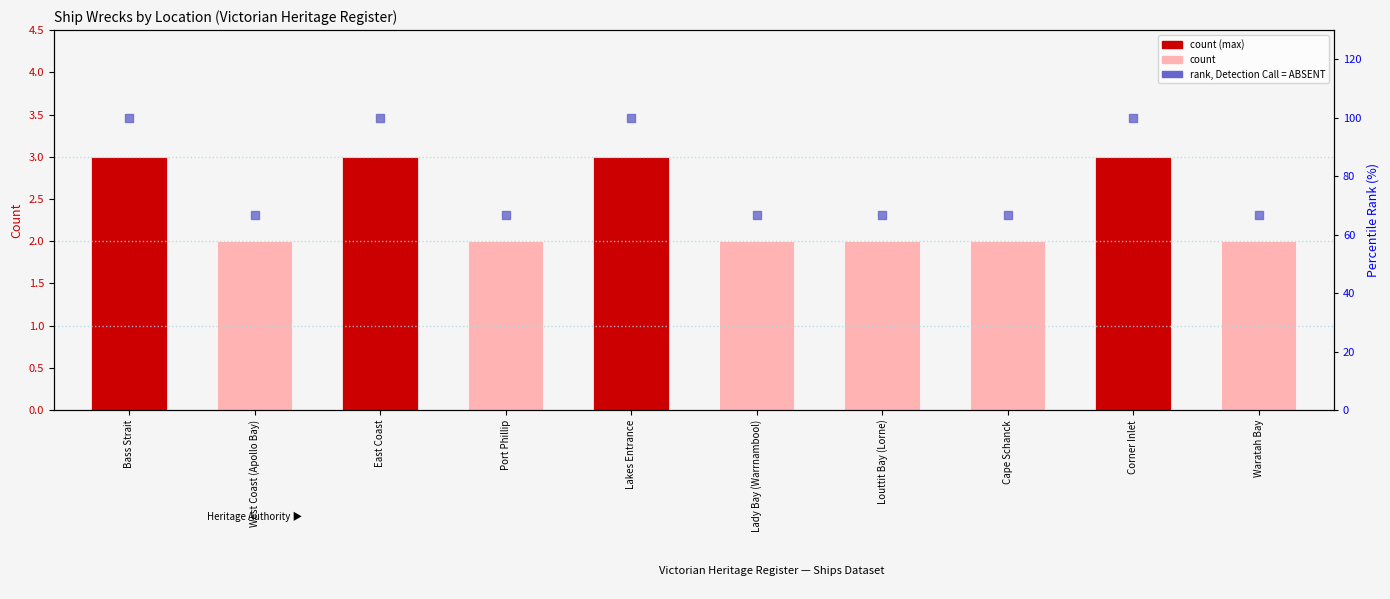

What are all the series names shown in the legend?

count, rank, Detection Call = ABSENT